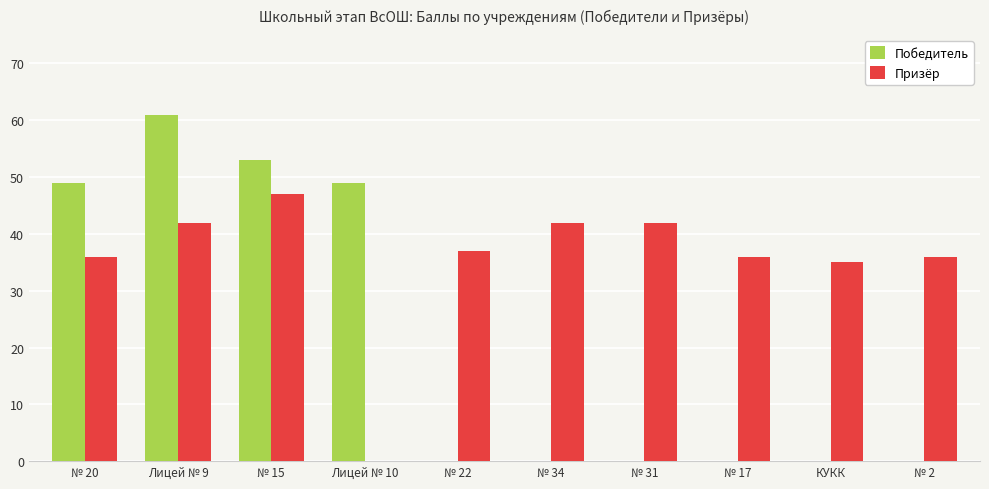

What is the maximum value shown in the chart?

61